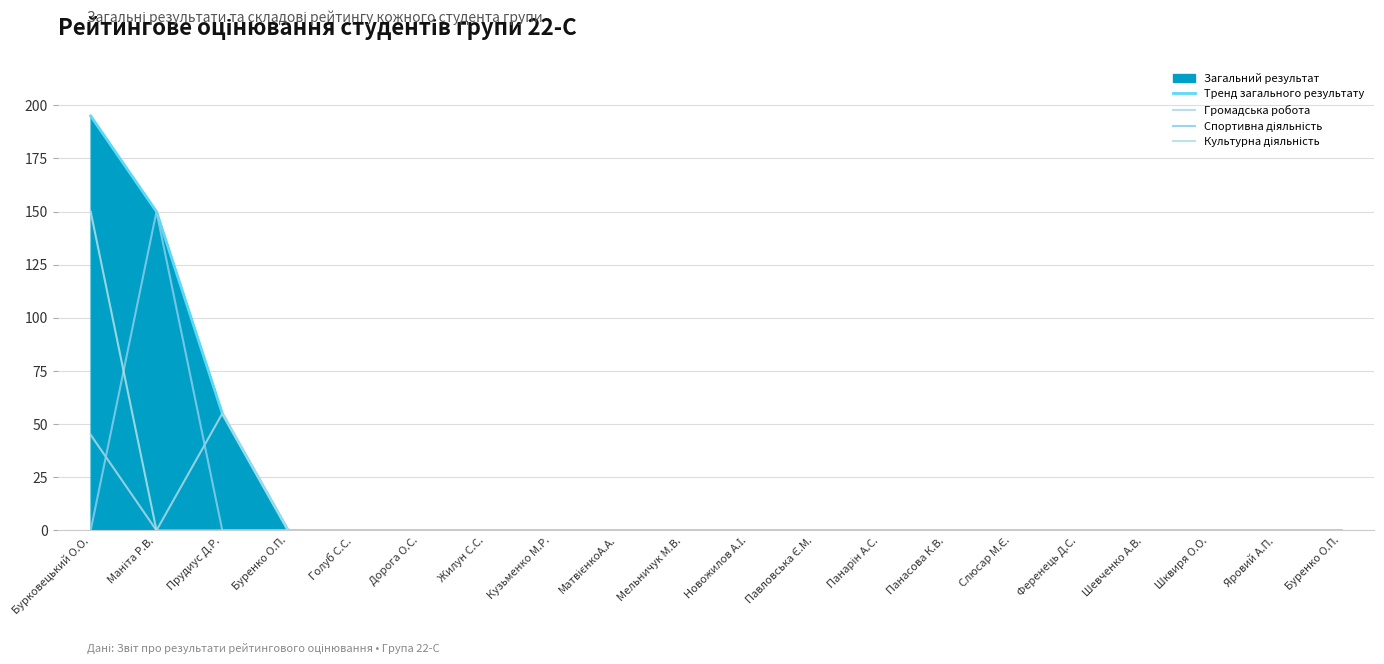

What is the maximum value for Громадська робота?

55